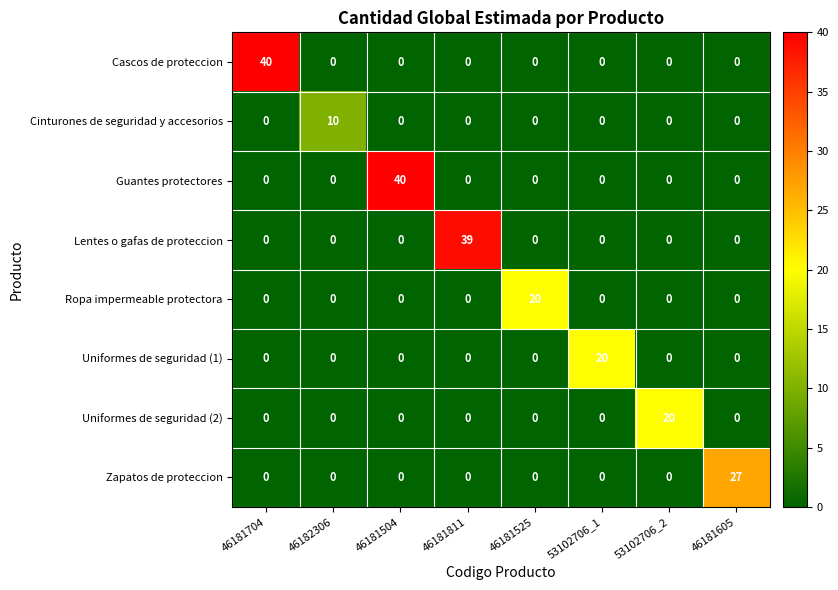

What is the total value across all series at 46181704?

40